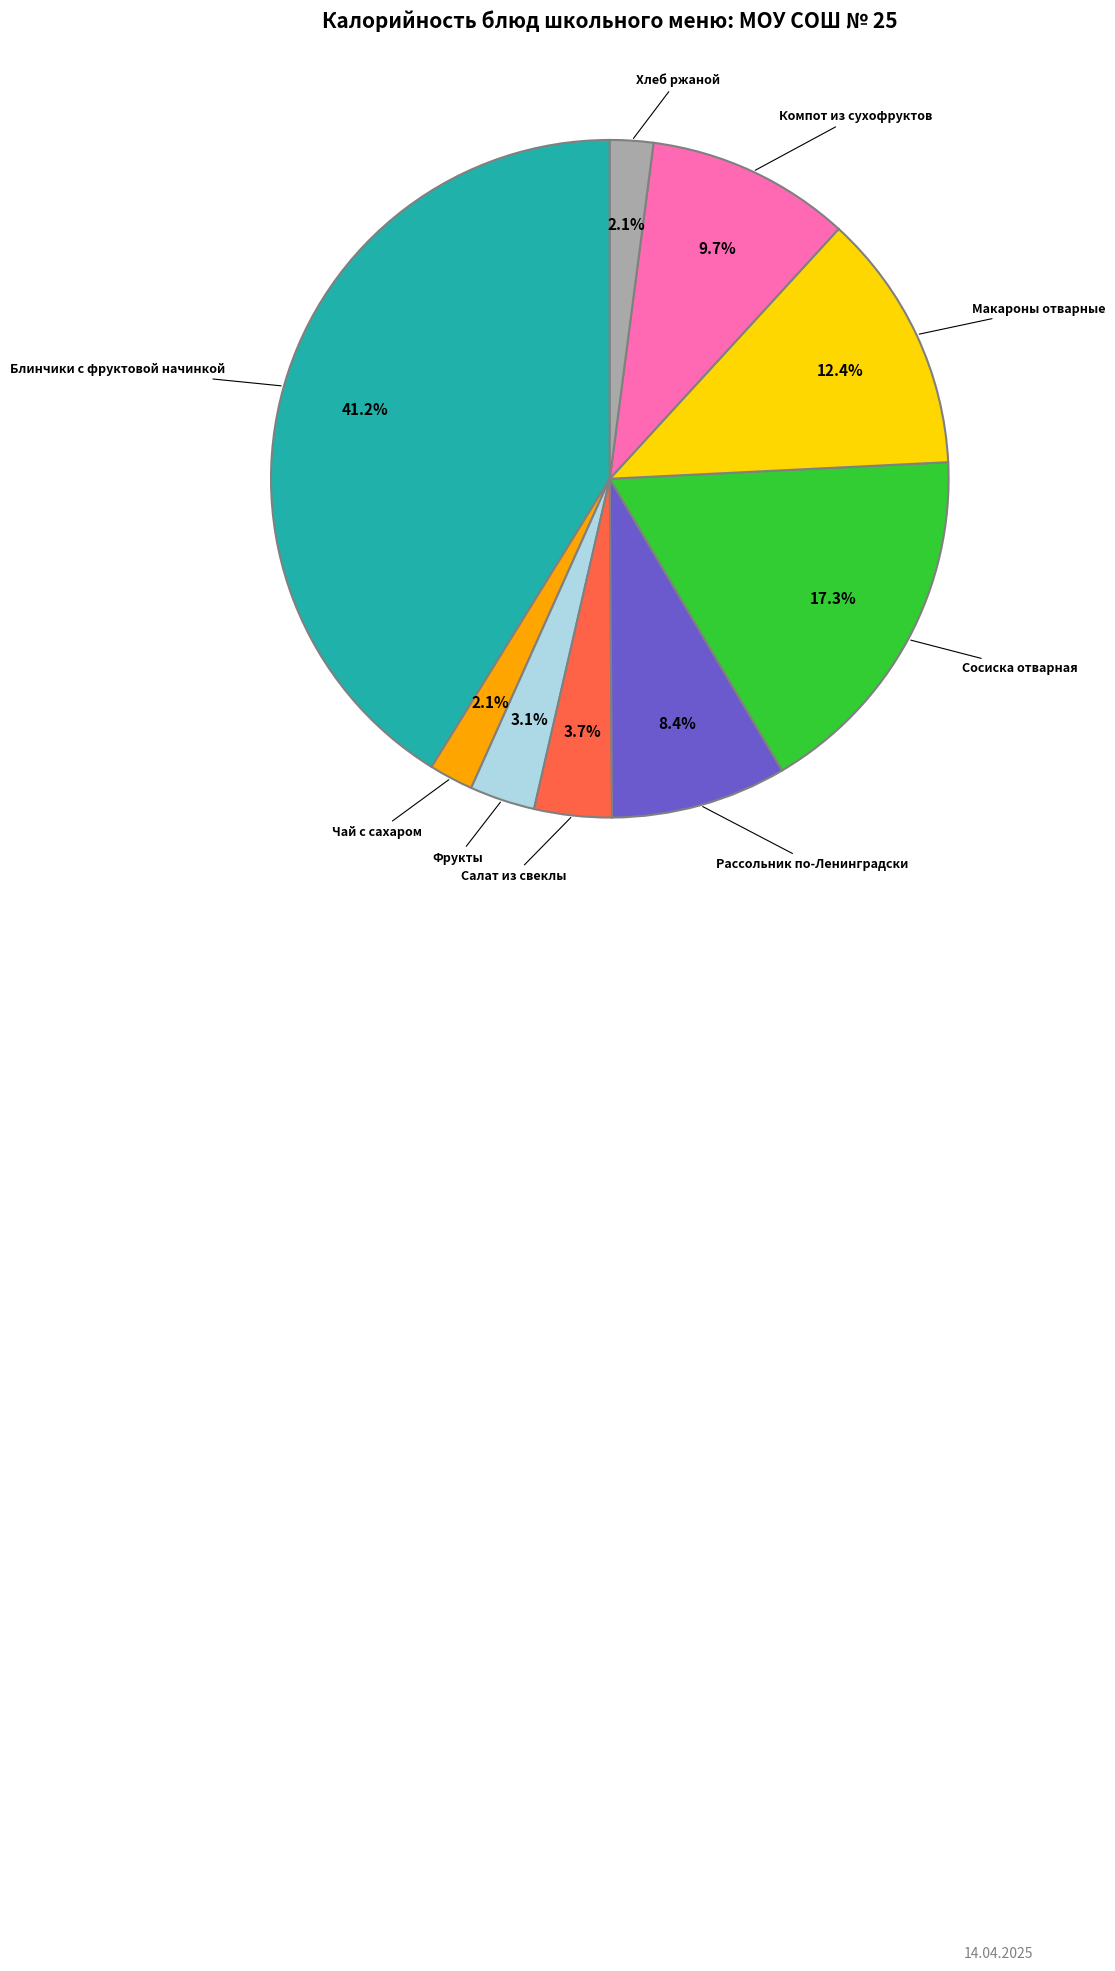

Count the number of slices in the pie.

9